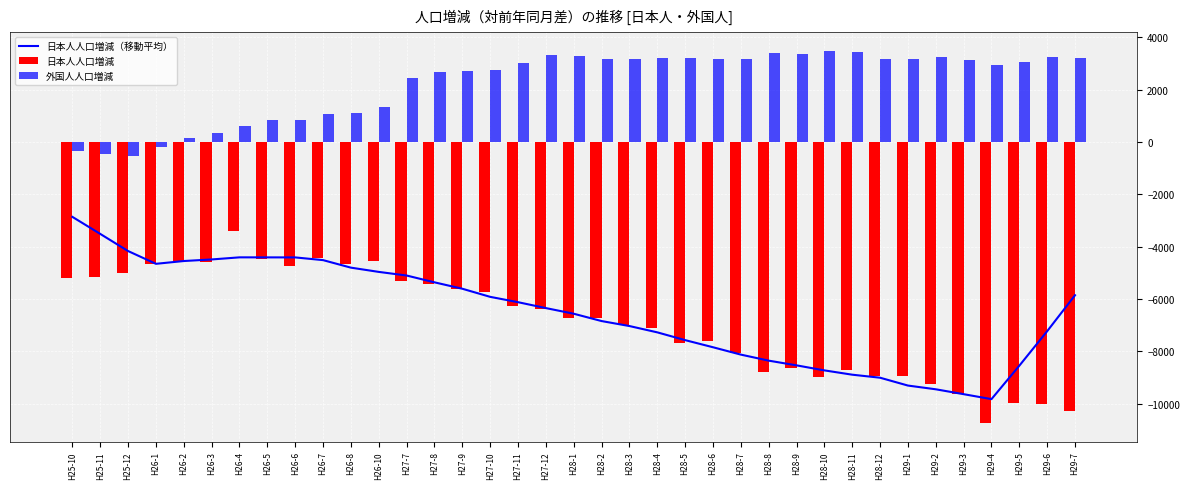

What are all the series names shown in the legend?

日本人人口増減（移動平均）, 日本人人口増減, 外国人人口増減